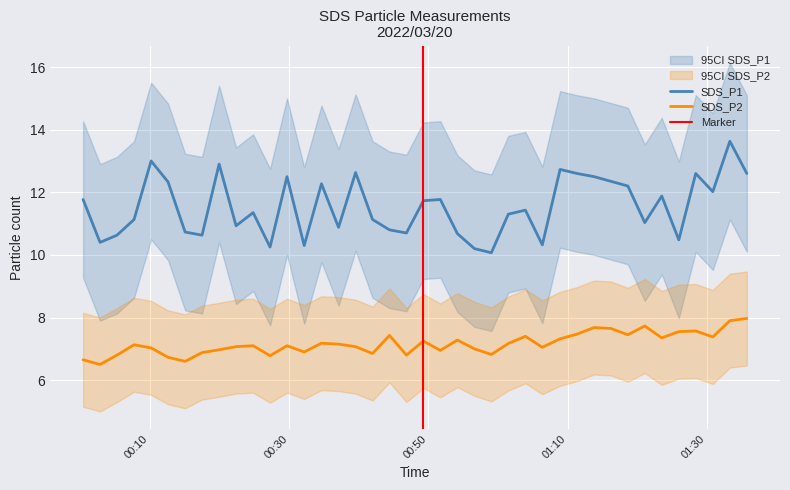

Which has a higher value, 2022/03/20 01:30:51 or 2022/03/20 00:22:23?

2022/03/20 01:30:51